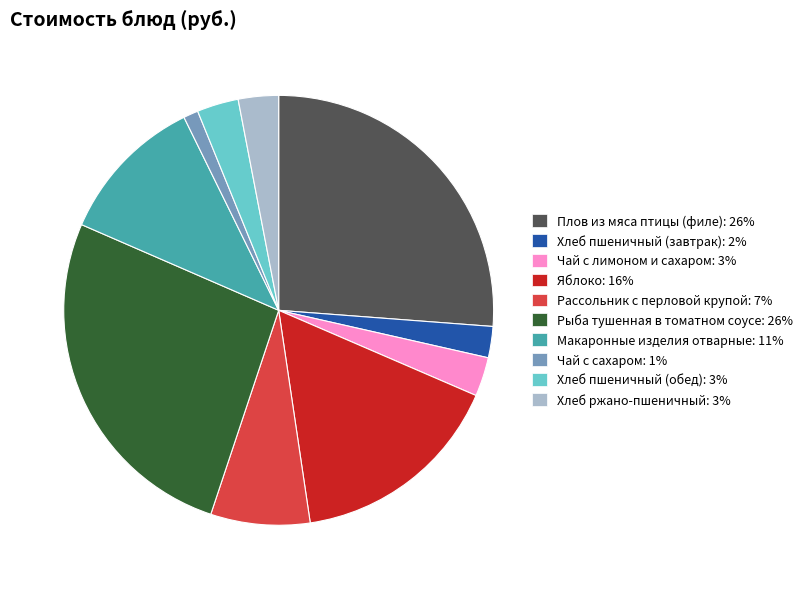

Combined, do Рассольник с перловой крупой and Хлеб пшеничный (завтрак) account for over 50%?

No